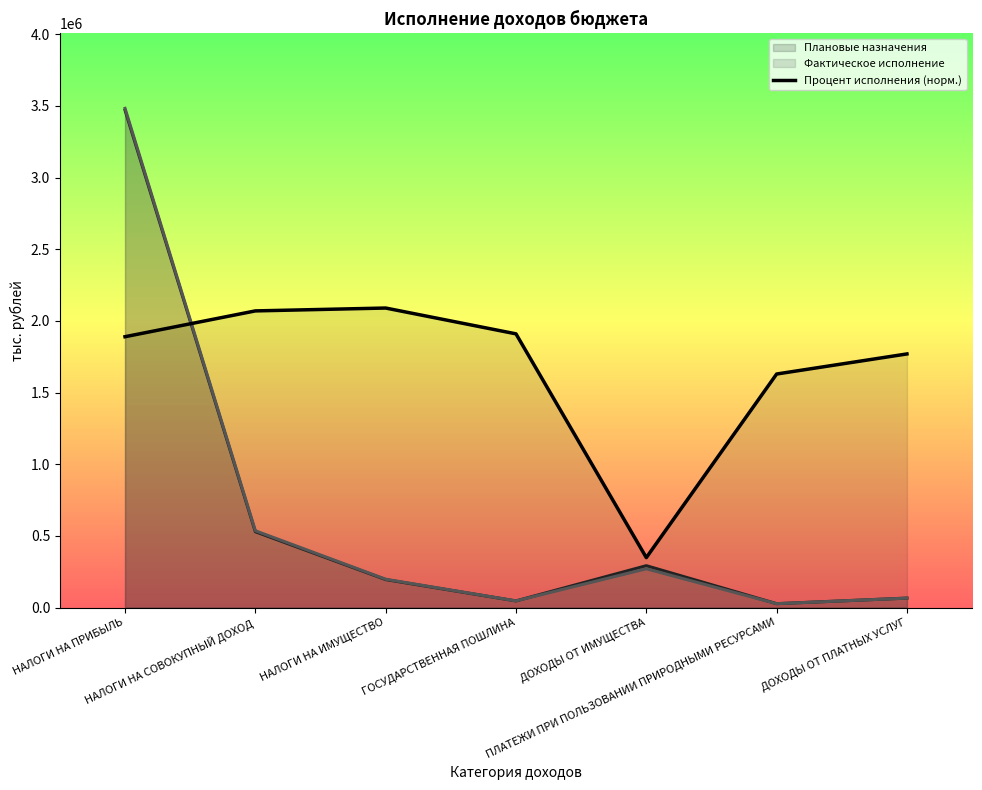

What is the maximum value shown in the chart?

3483117.3